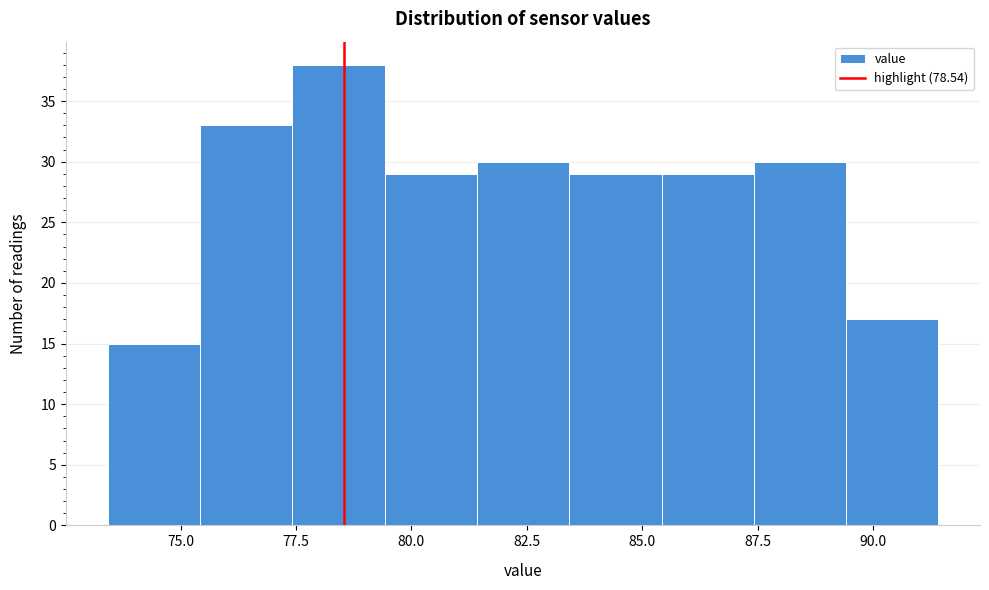

Reading left to right, transcribe this chart: for each bar, give the range it covers on the x-axis and its height. Neither the bar edges nor the heights are printed on the chart, so give them approximately, as read against the axes.

73.5 to 75.5: 15
75.5 to 77.5: 33
77.5 to 79.5: 38
79.5 to 81.5: 29
81.5 to 83.5: 30
83.5 to 85.5: 29
85.5 to 87.5: 29
87.5 to 89.5: 30
89.5 to 91.5: 17